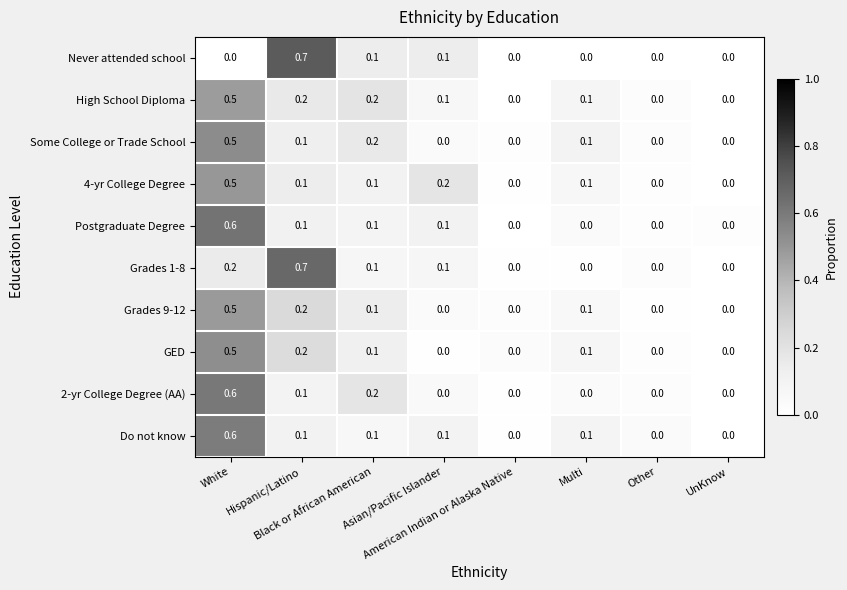

Which category has the highest value across all series?

Hispanic/Latino